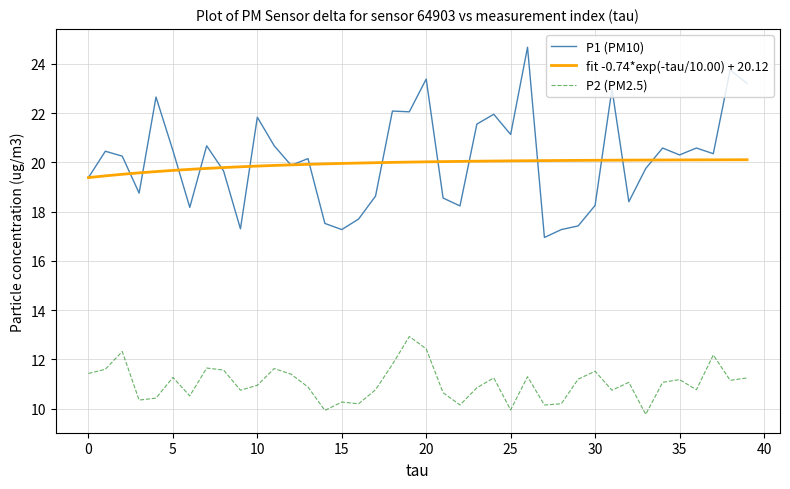

List the series in order of their peak value, highest first.

P1 (PM10), fit -0.74*exp(-tau/10.00) + 20.12, P2 (PM2.5)